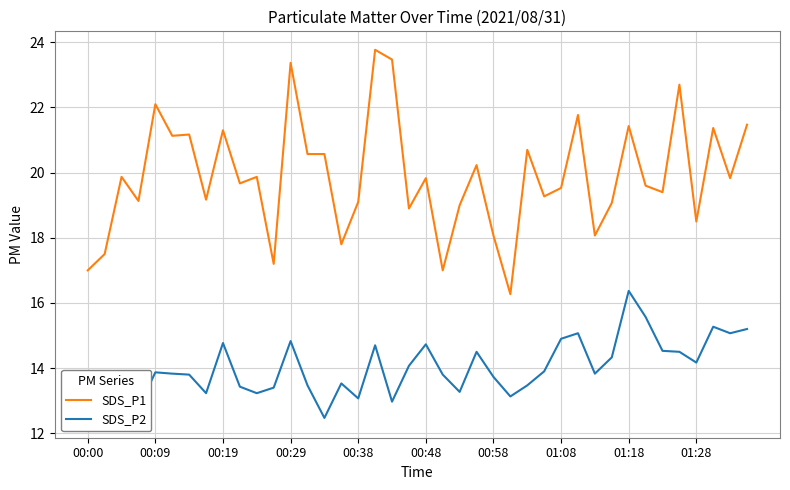

Is the value of SDS_P2 at 36 greater than the value of SDS_P1 at 00:19?

No